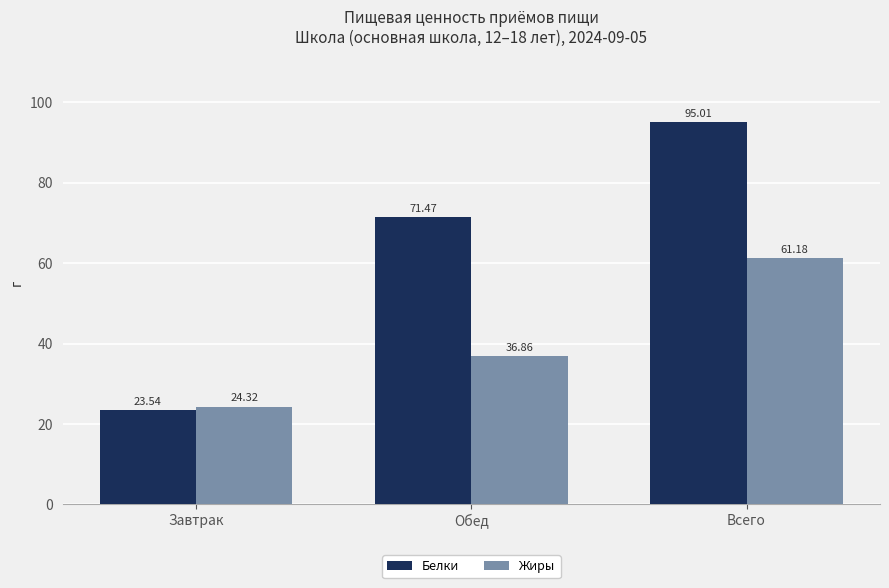

What is the label of the 2nd bar from the left?

Обед